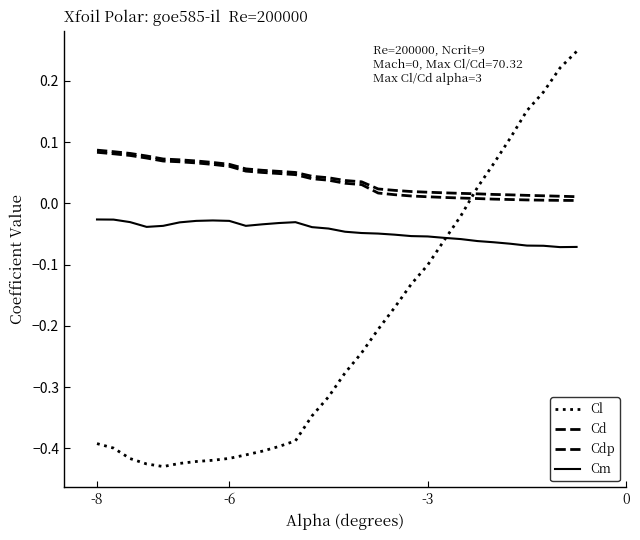

How many lines are shown in the chart?

4